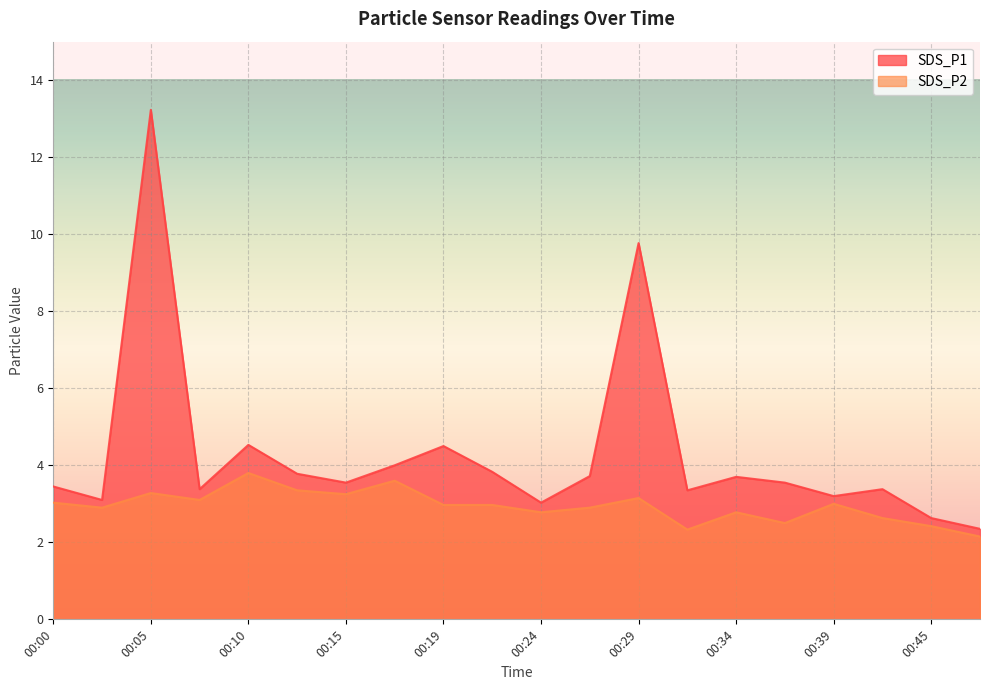

What is the value of the SDS_P1 point at the 14th from the left?

3.4